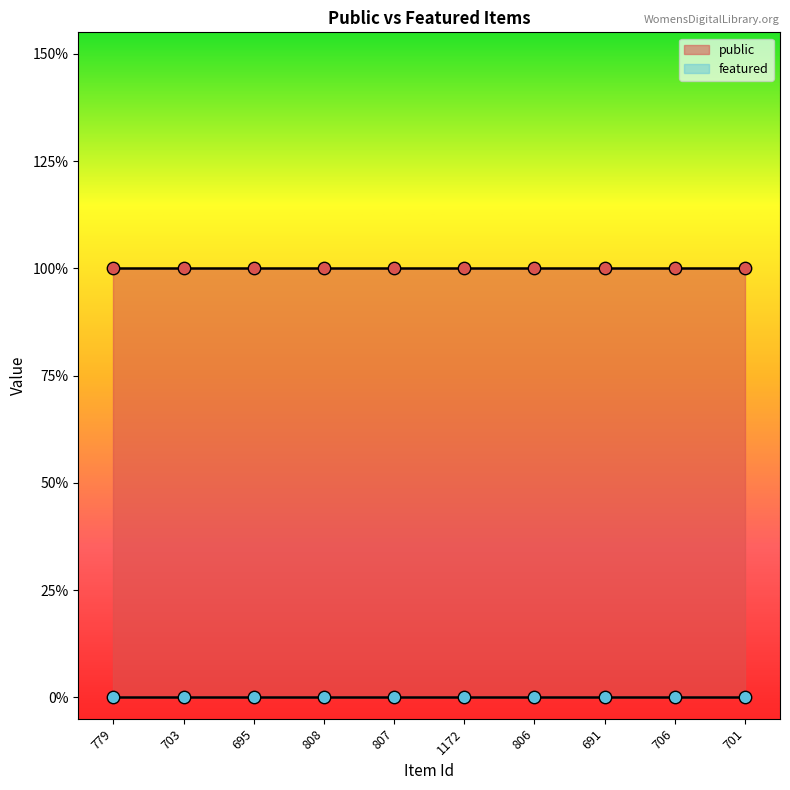

What is the total value across all series at 808?

1